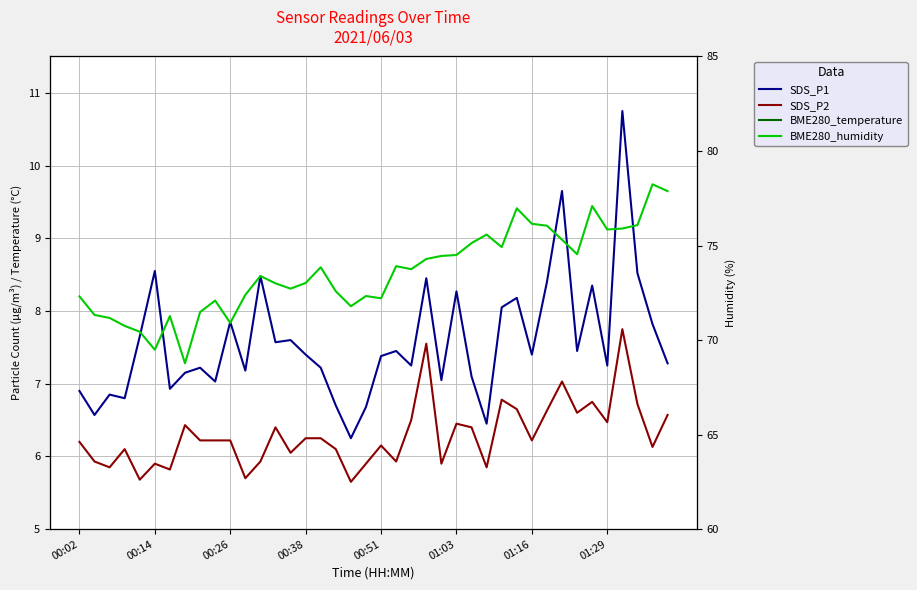

True or false: BME280_humidity has a value of 113.4 at 00:38.

False